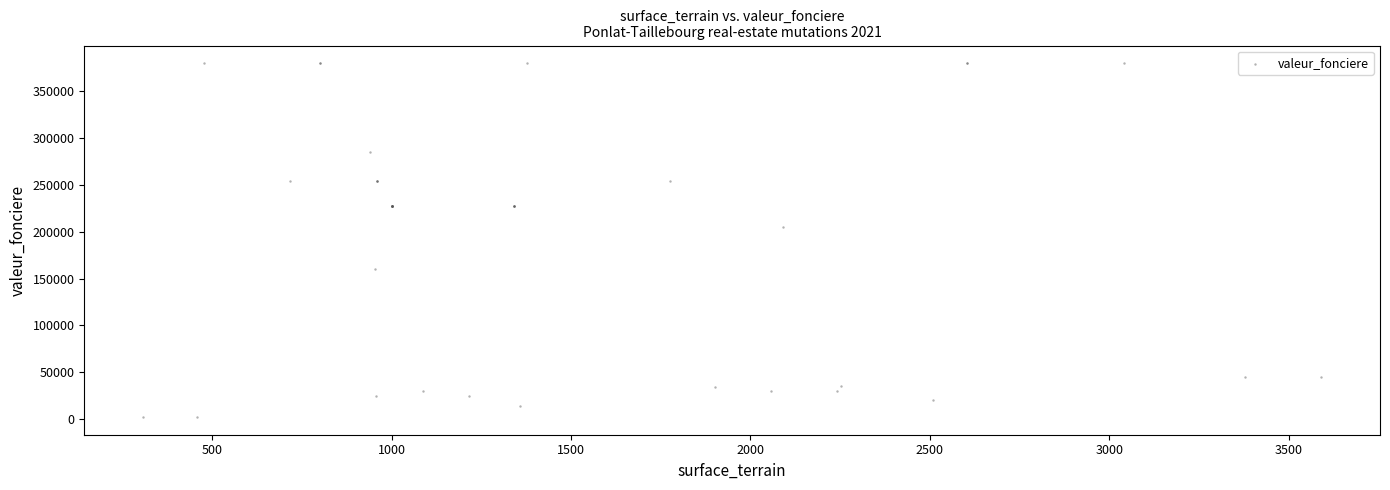

What Y value in the scatter plot is closest to 191000?

205000.0